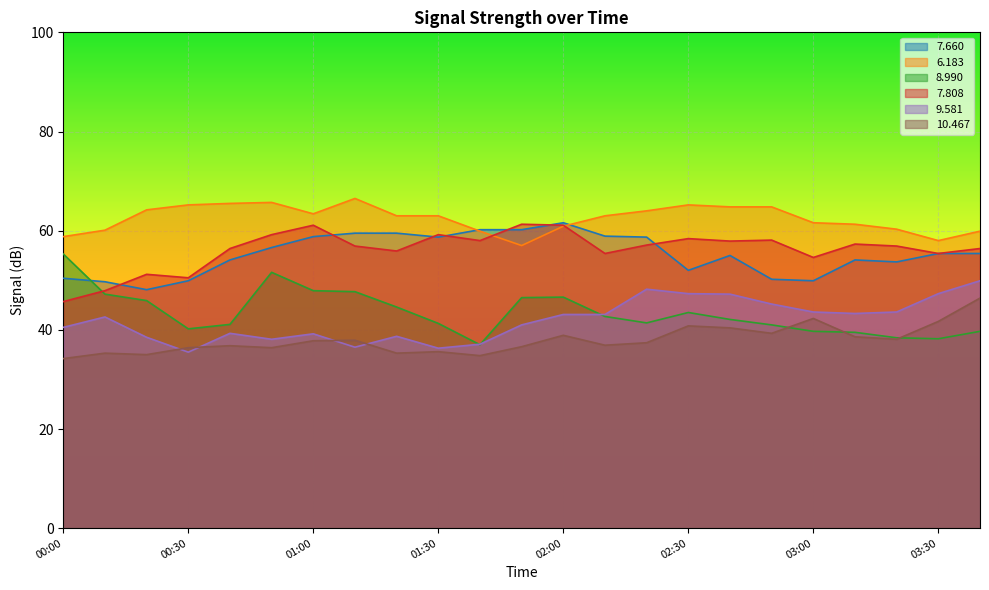

Between 03:20 and 00:10, which is larger?

03:20